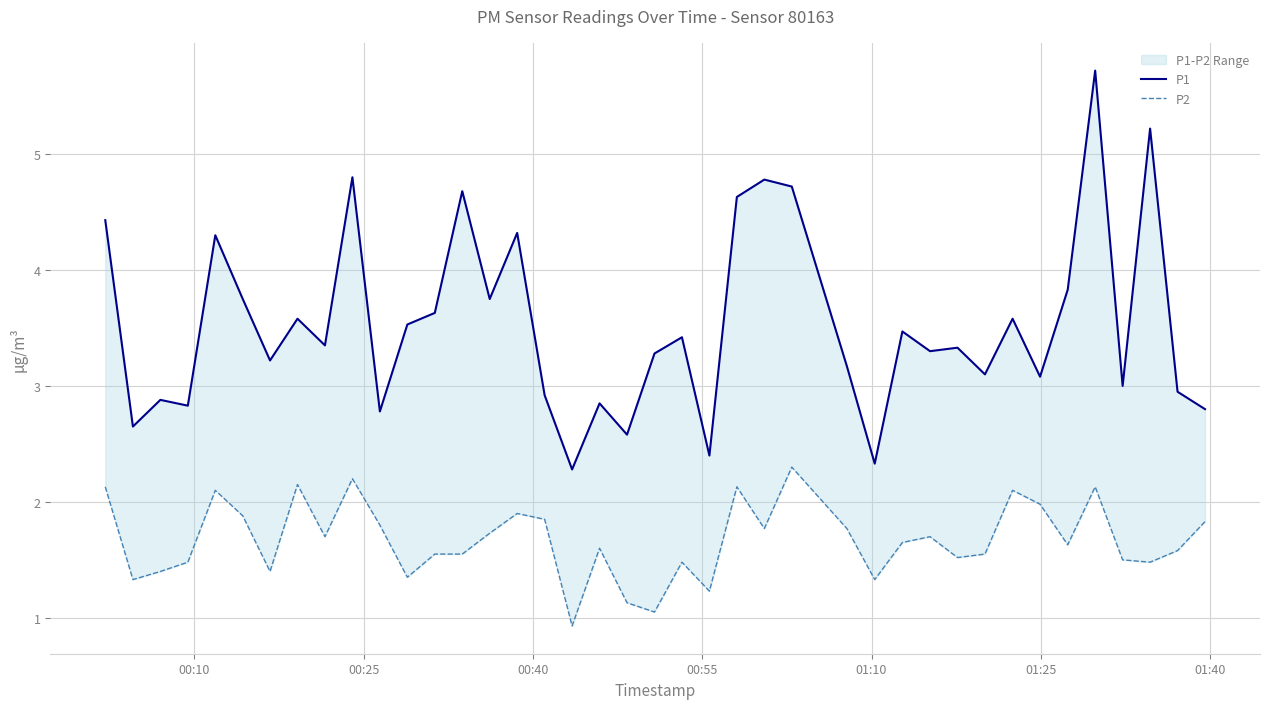

What is the difference between the maximum and minimum values in the P2 series?

1.4